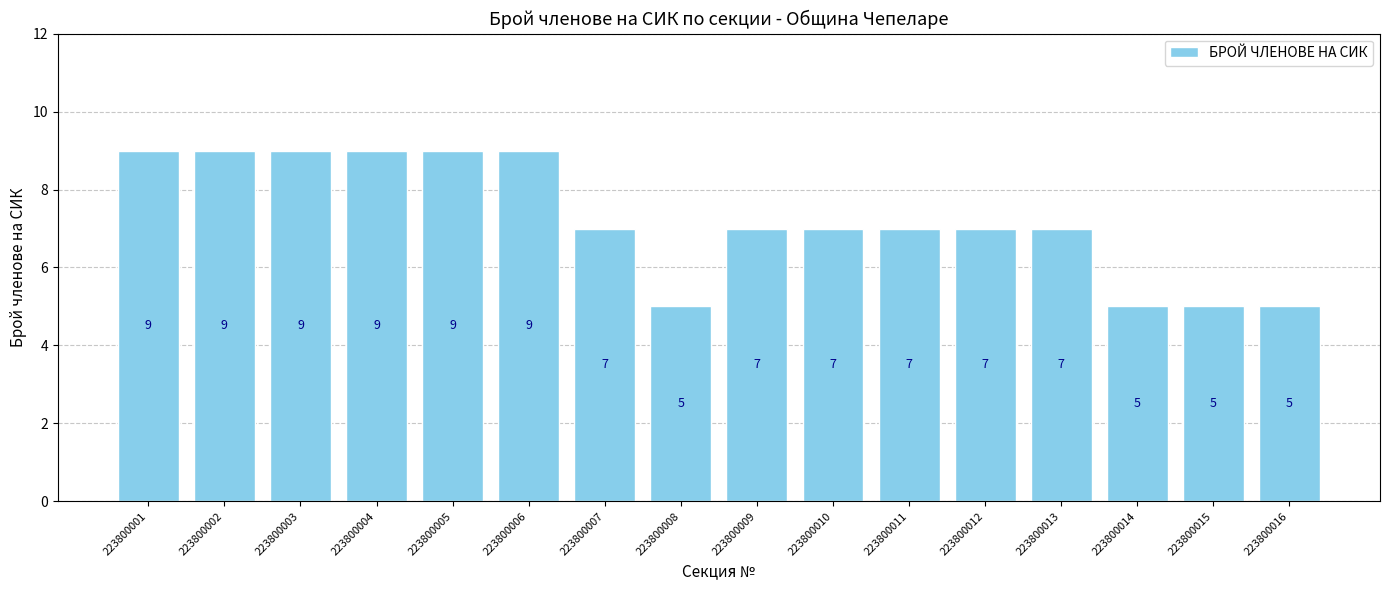

Does the chart contain stacked bars?

No